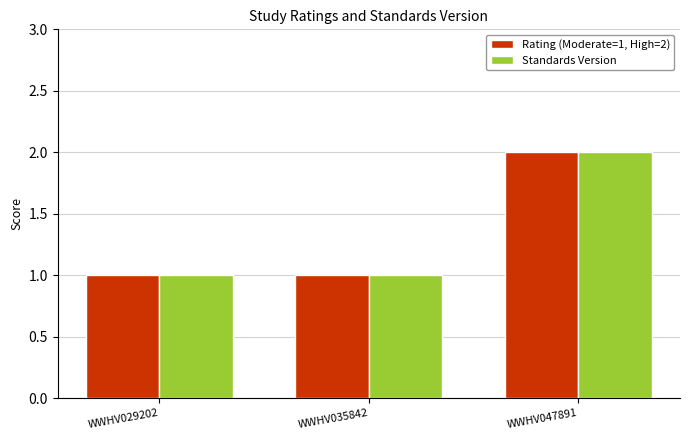

The Rating (Moderate=1, High=2) series shows 2 at WWHV047891. True or false?

True